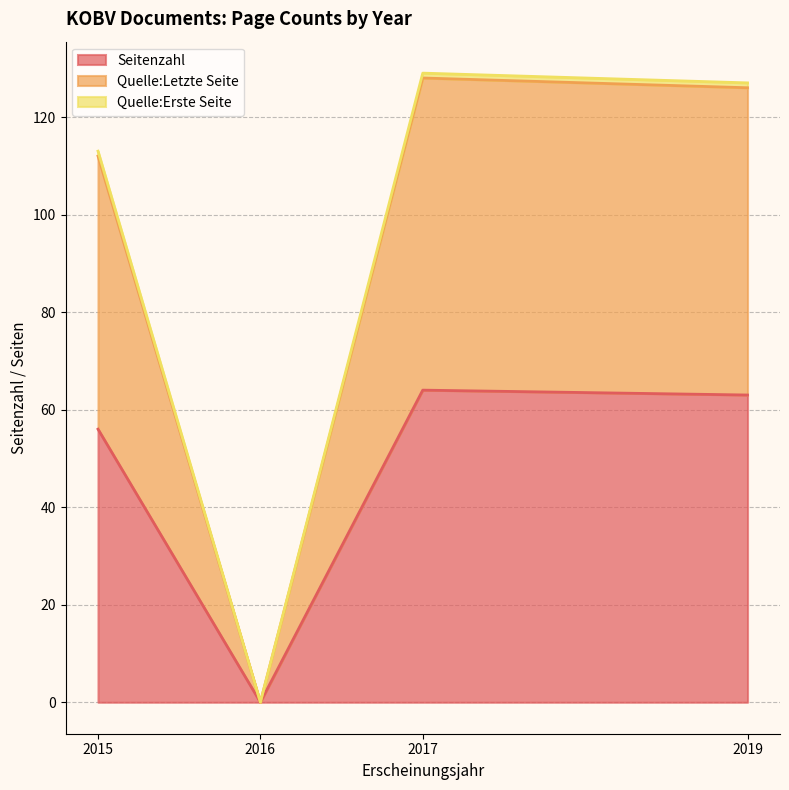

Does the chart display data point markers on the line(s)?

No